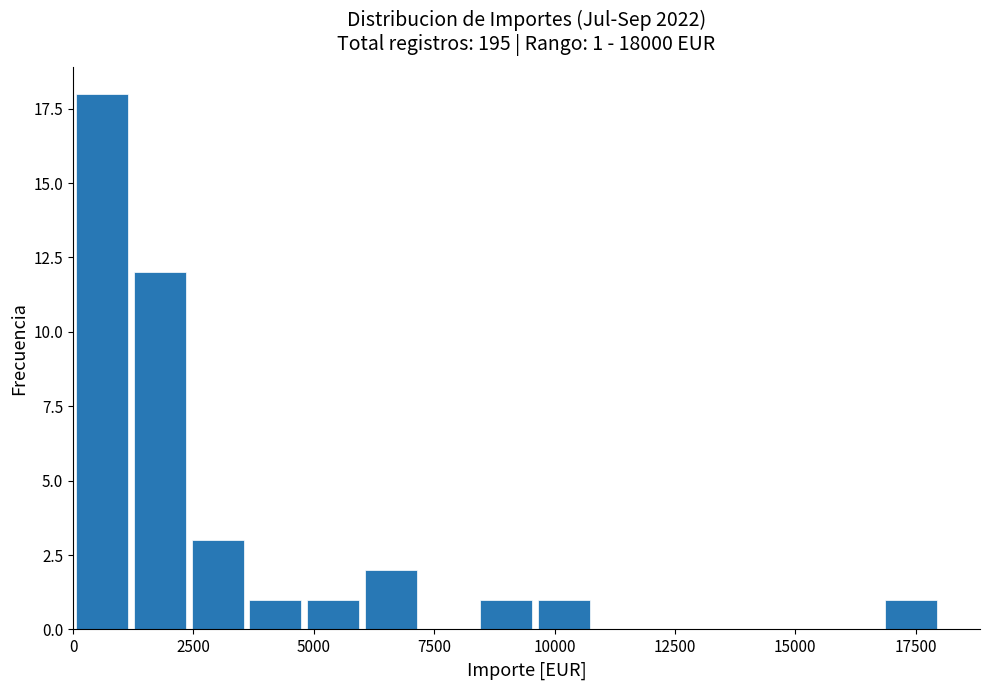

Read against the x-axis, roughly where is the centre of the tallest bar?

500